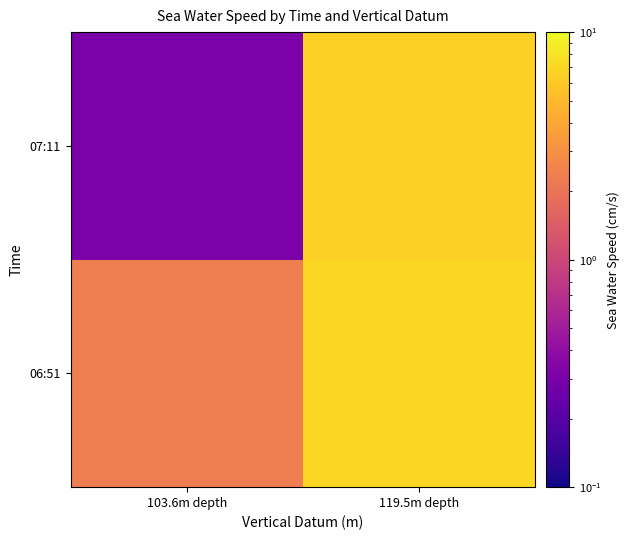

List the series in order of their overall mean, highest first.

06:51, 07:11